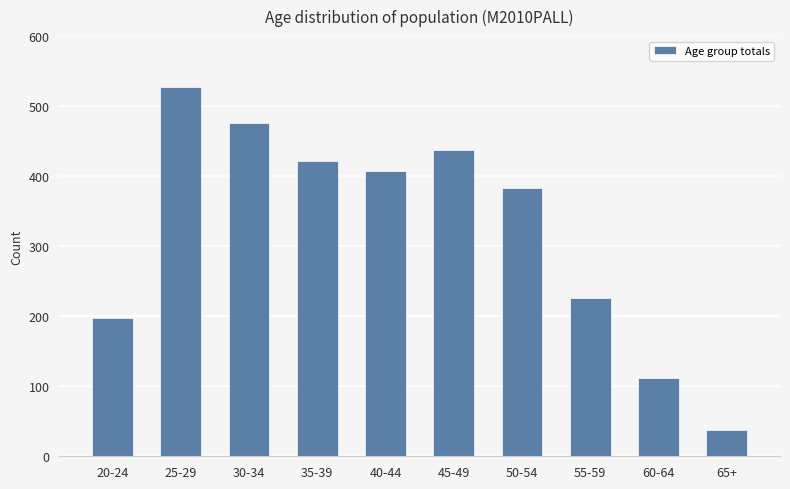

Which category has the highest value across all series?

25-29